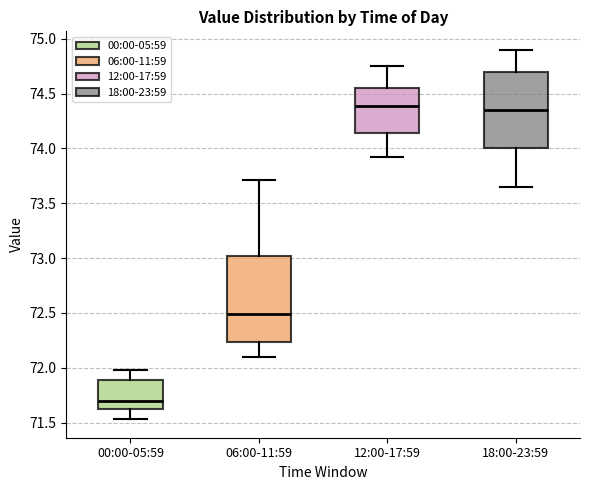

Reading left to right, transcribe this box plot: for each box, give where its median line is, the range the box spans, and where its two whiskers end, as read against the y-axis. The values are not printed on the chart, so give them approximately, as read against the axis.

00:00-05:59: median 71.70, box 71.60 to 71.90, whiskers 71.55 to 72.00
06:00-11:59: median 72.50, box 72.25 to 73.00, whiskers 72.10 to 73.70
12:00-17:59: median 74.40, box 74.15 to 74.55, whiskers 73.90 to 74.75
18:00-23:59: median 74.35, box 74.00 to 74.70, whiskers 73.65 to 74.90